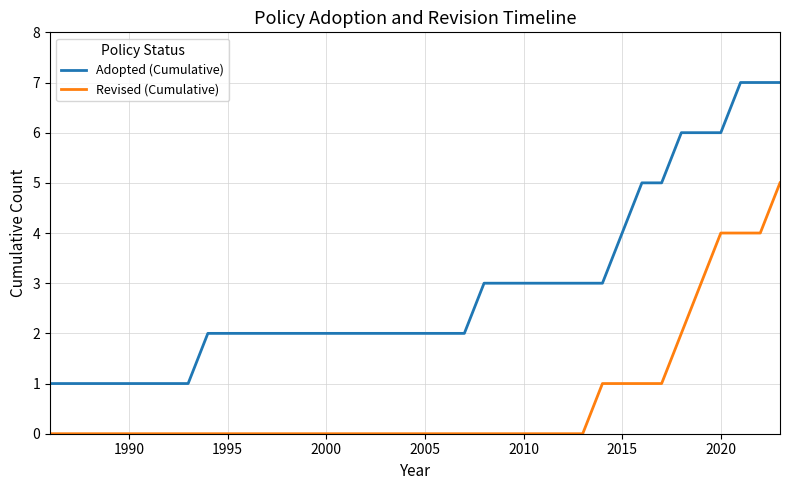

What is the highest value of the Revised (Cumulative) series?

5